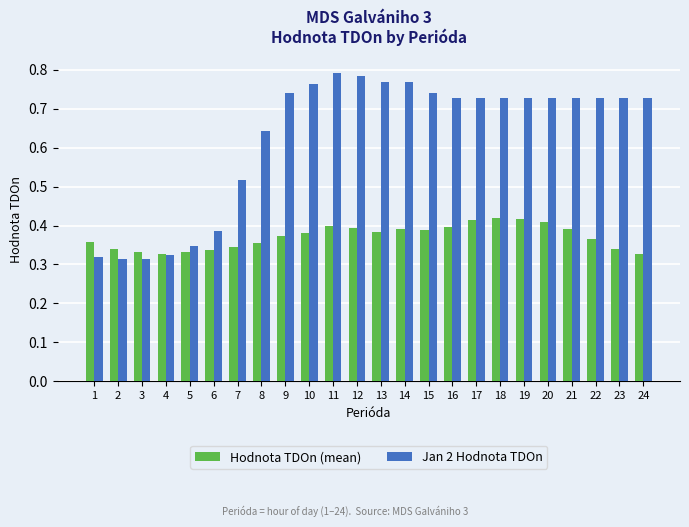

What is the total value across all series at 12?

1.2